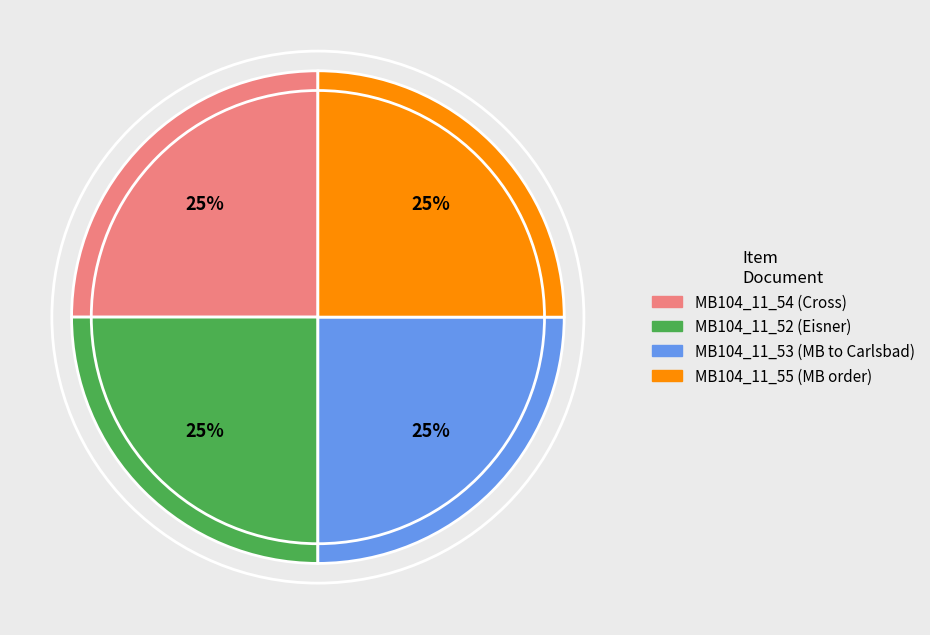

What is the ratio of the value at MB104_11_55 (MB order) to the value at MB104_11_53 (MB to Carlsbad)?

1.0